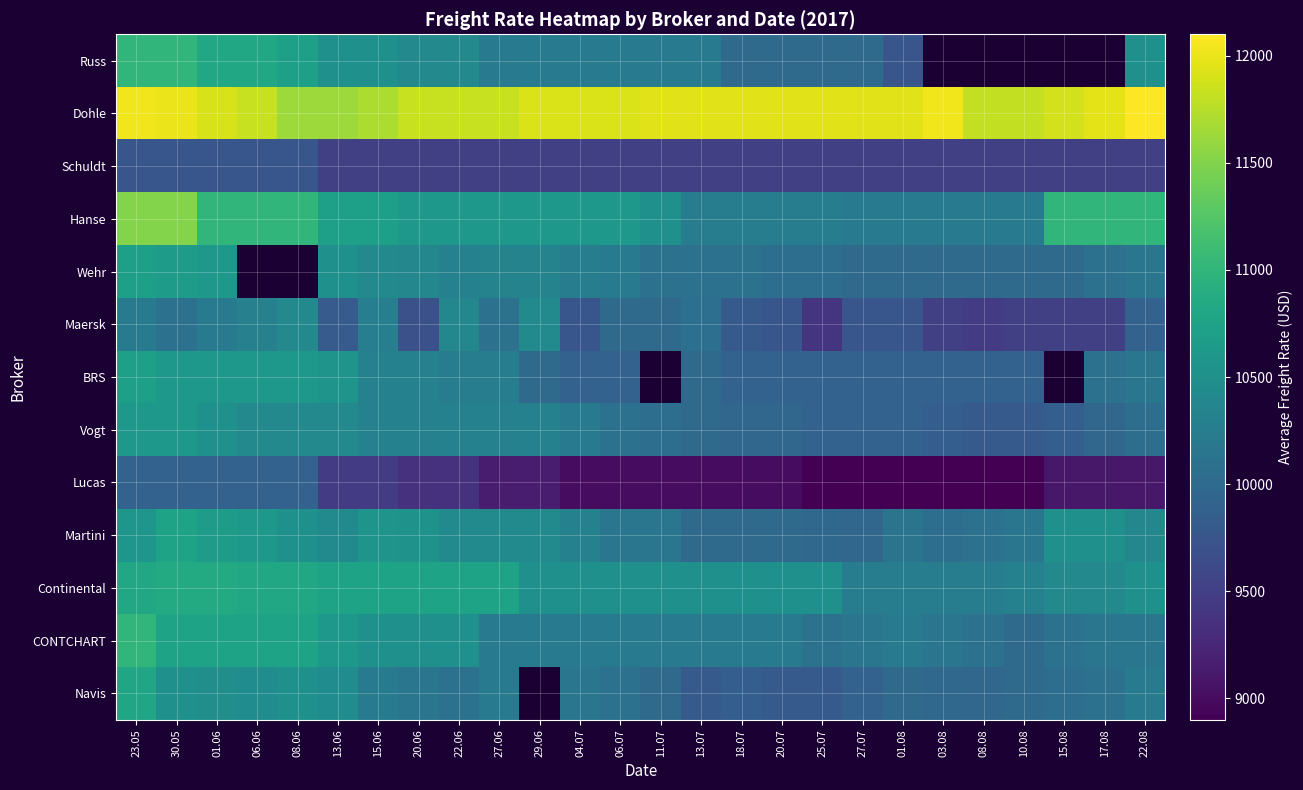

Which series has the largest total across all categories?

Dohle